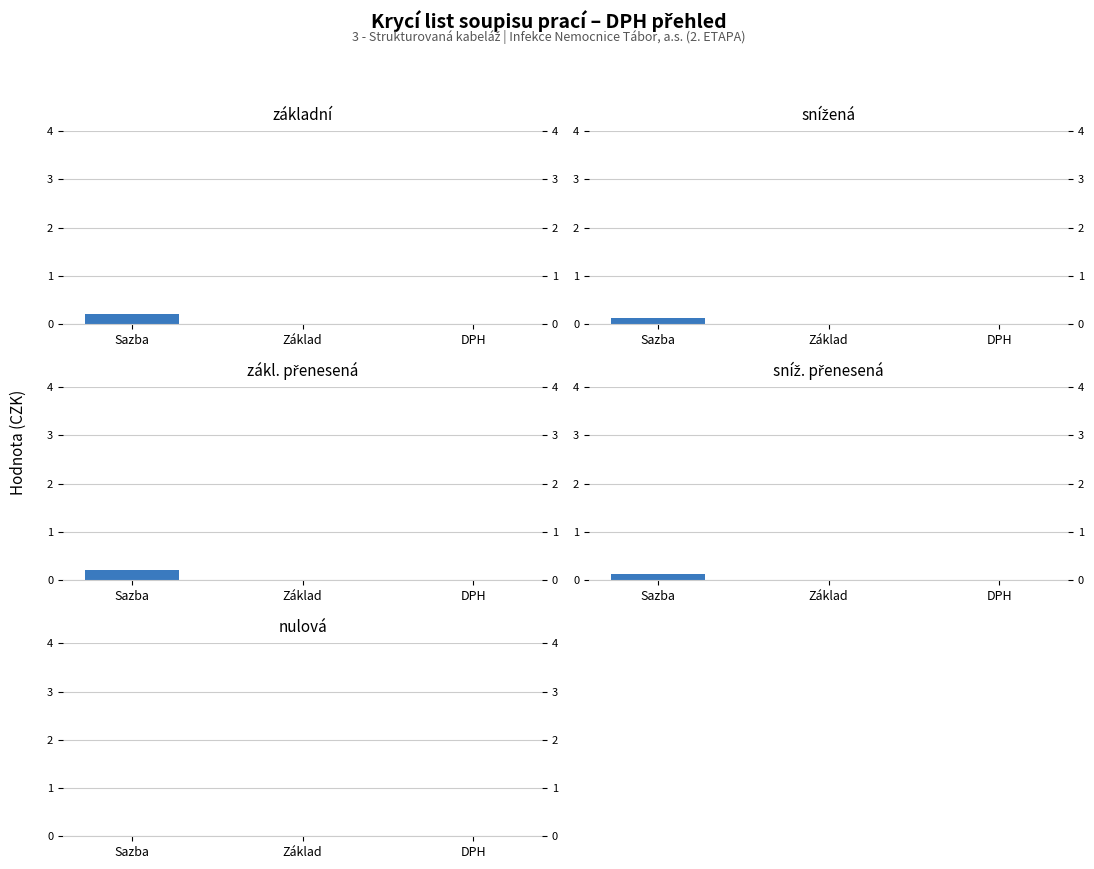

How many bars are there in each group?

5